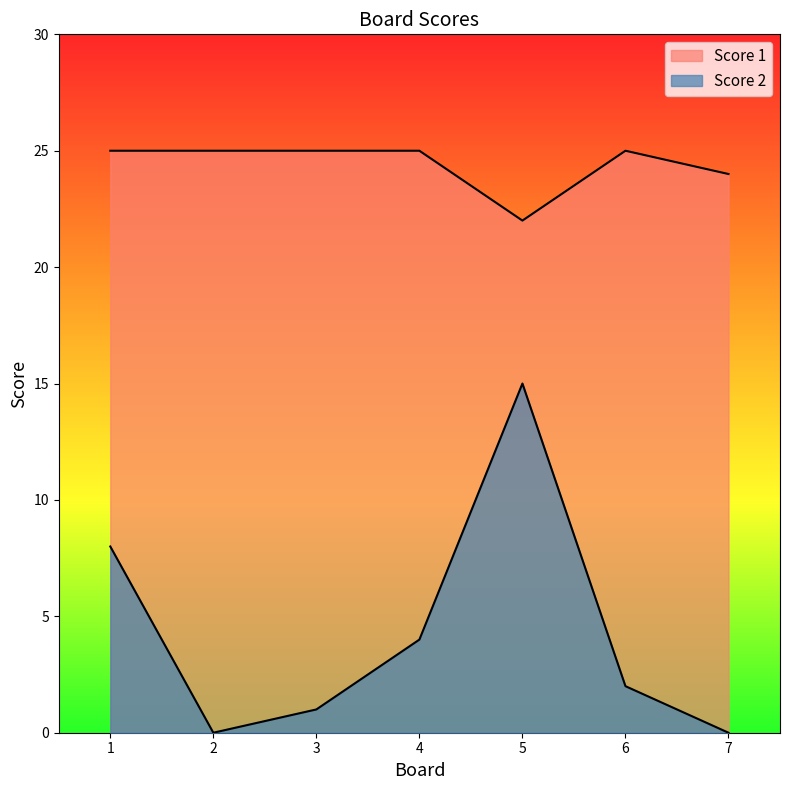

How many distinct data groups are displayed?

2